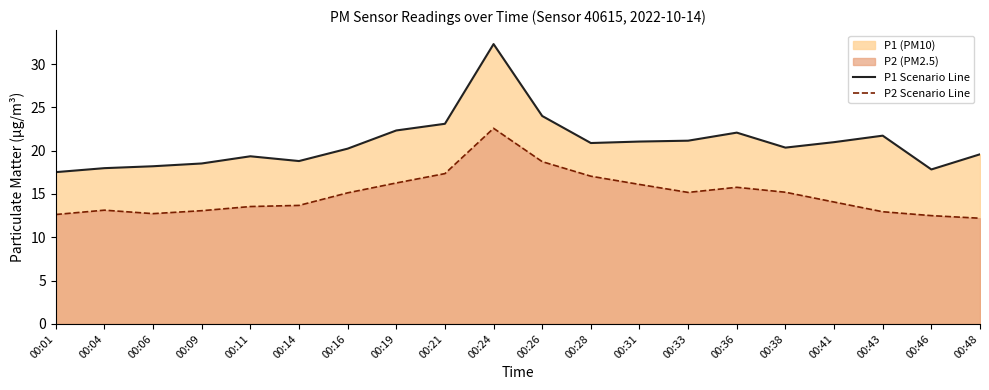

List the labels in order of P2 Scenario Line value, smallest first.

00:48, 00:46, 00:01, 00:06, 00:43, 00:09, 00:04, 00:11, 00:14, 00:41, 00:16, 00:33, 00:38, 00:36, 00:31, 00:19, 00:28, 00:21, 00:26, 00:24